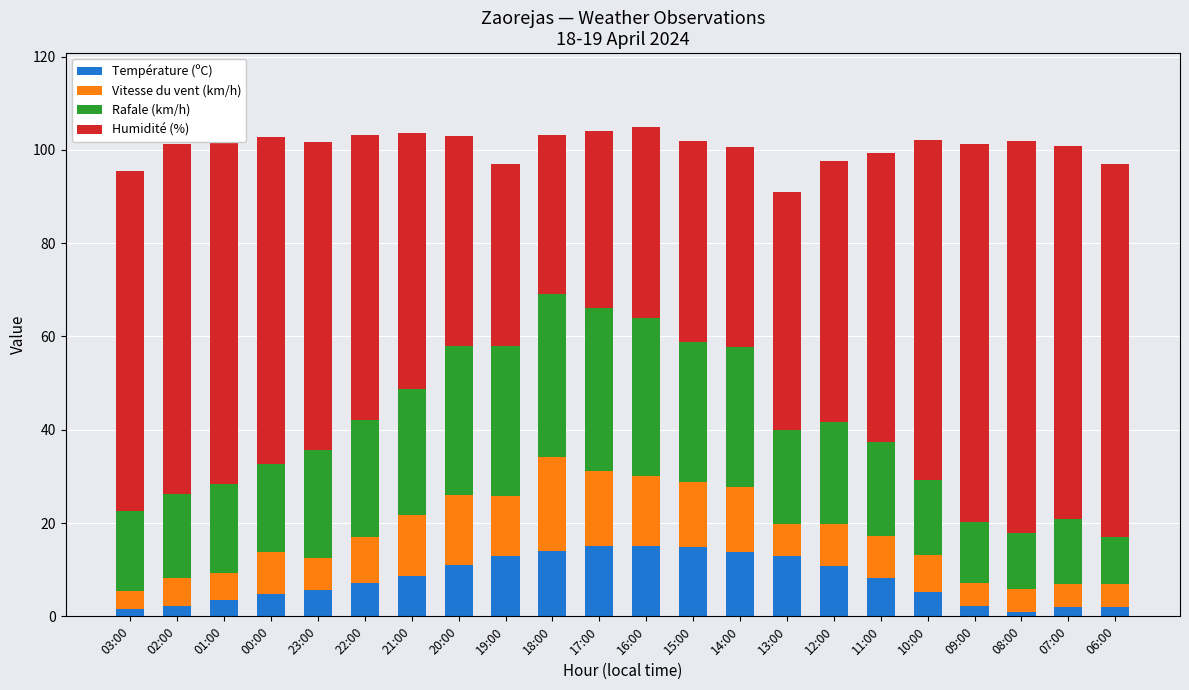

How many values in the Température (ºC) series exceed 8?

11